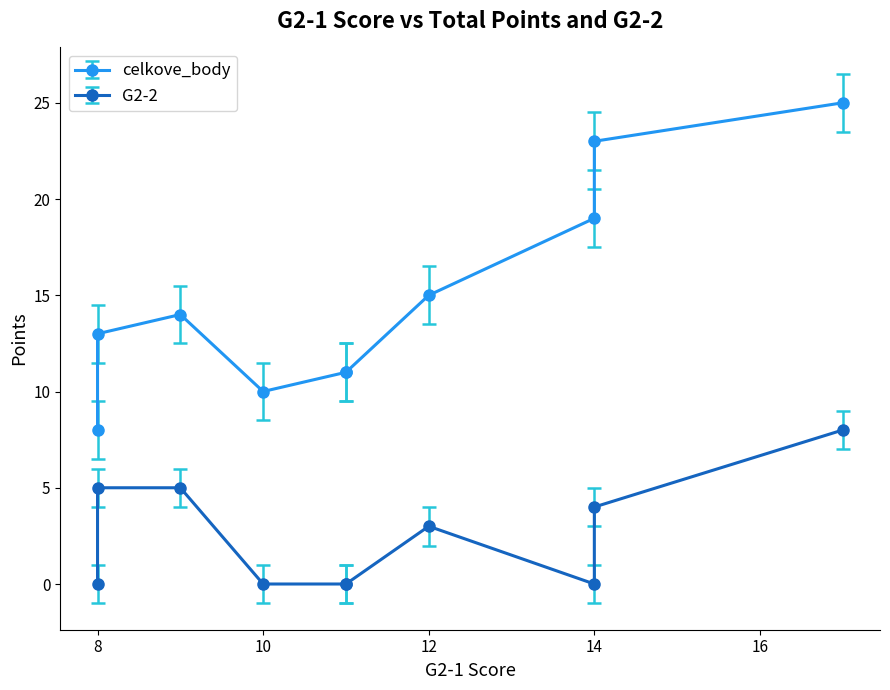

How many values in G2-2 are above zero?

5